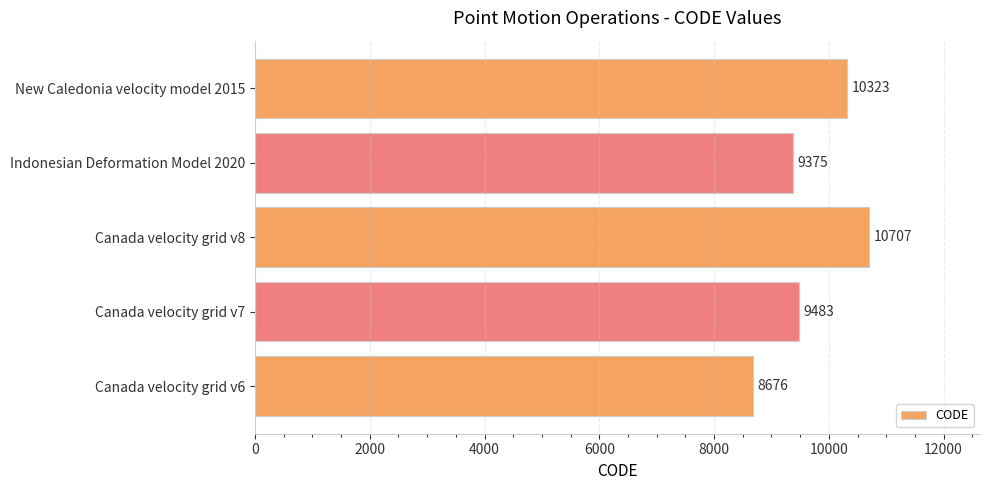

What is the sum of all values?

48564